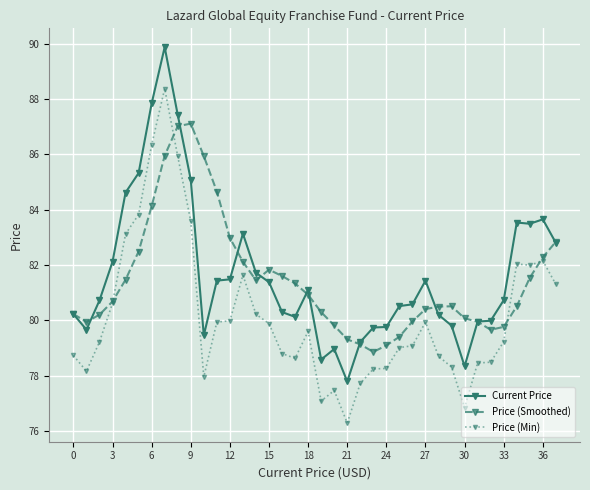

True or false: Price (Smoothed) has more than 0 points higher than both neighbors.

True